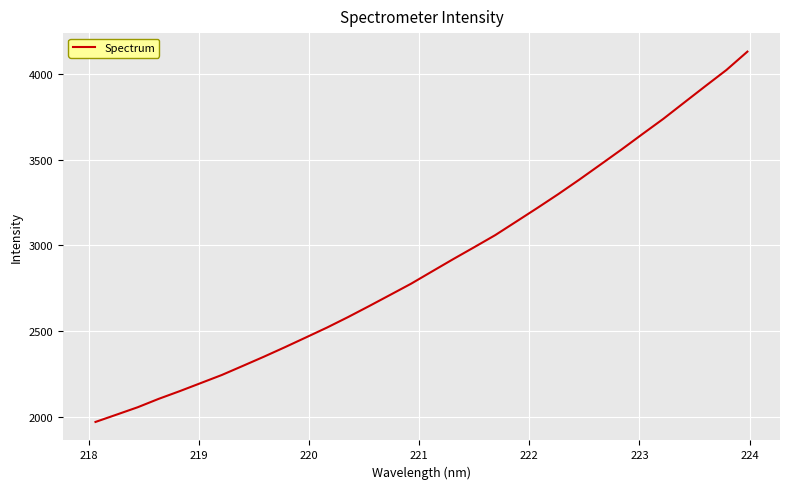

Does the chart have visible grid lines?

Yes